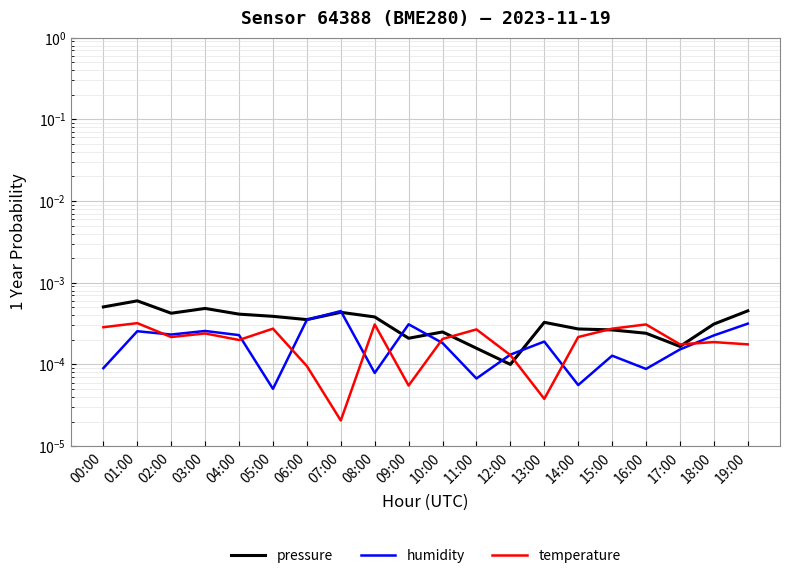

How many interior local valleys does the temperature series have?

6